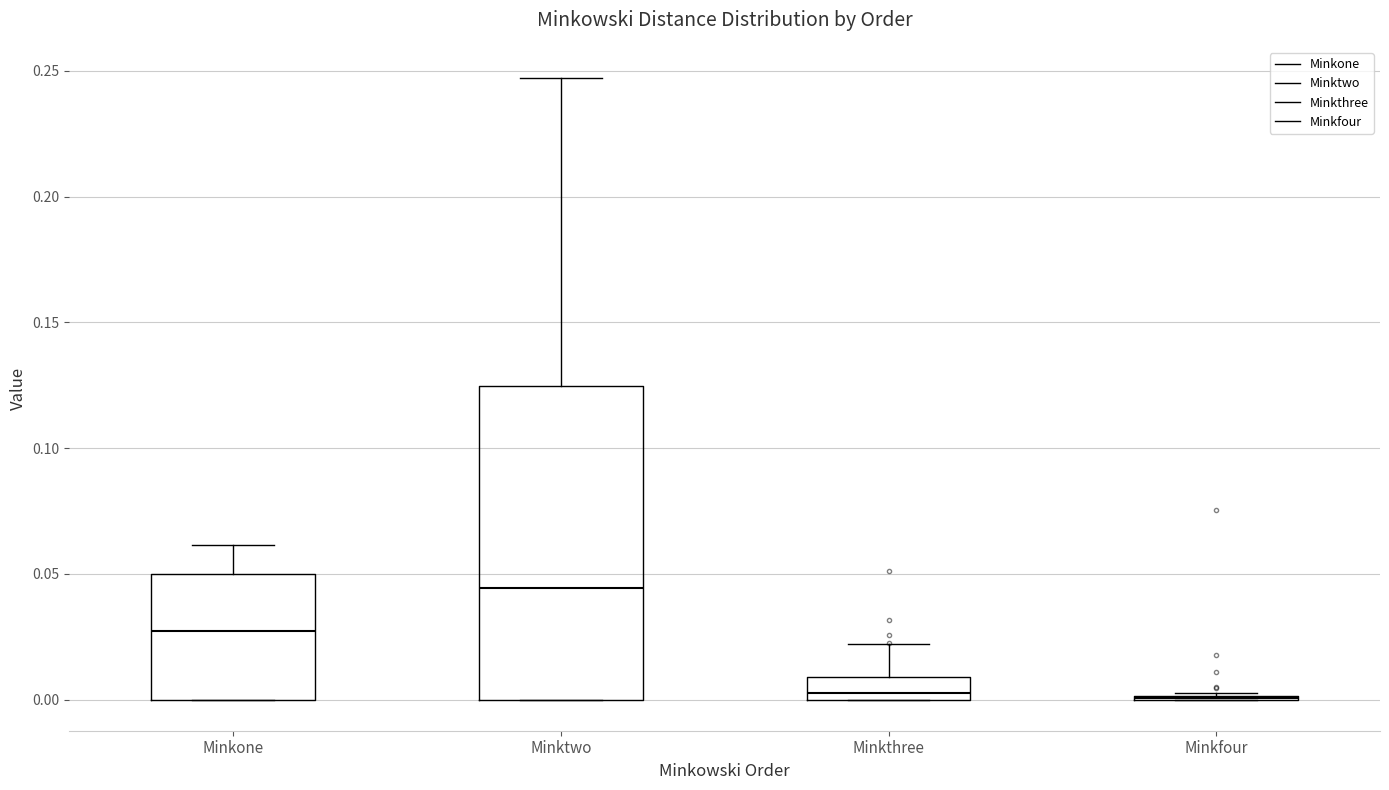

Reading left to right, transcribe this box plot: for each box, give where its median line is, the range the box spans, and where its two whiskers end, as read against the y-axis. The values are not printed on the chart, so give them approximately, as read against the axis.

Minkone: median 0.025, box 0.000 to 0.050, whiskers 0.000 to 0.060
Minktwo: median 0.045, box 0.000 to 0.125, whiskers 0.000 to 0.245
Minkthree: median 0.005, box 0.000 to 0.010, whiskers 0.000 to 0.020
Minkfour: box collapsed to a line at 0.000, whiskers 0.000 to 0.005